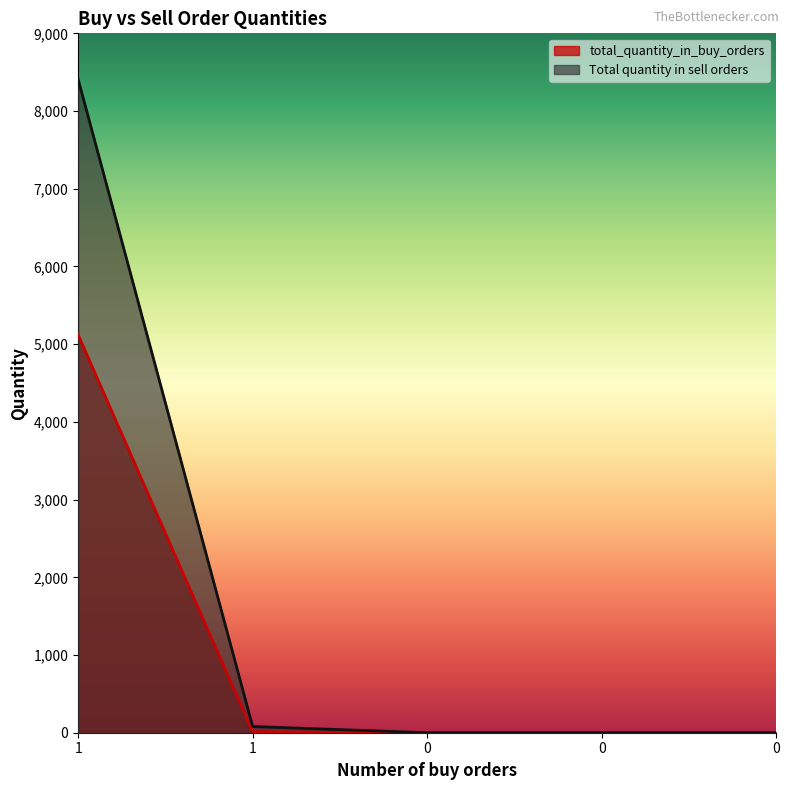

At which category is the sum across all series the highest?

1